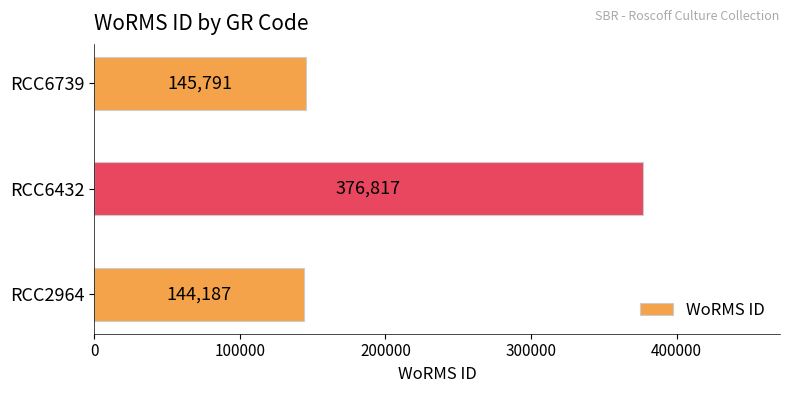

What value does the data have at RCC6739?

145791